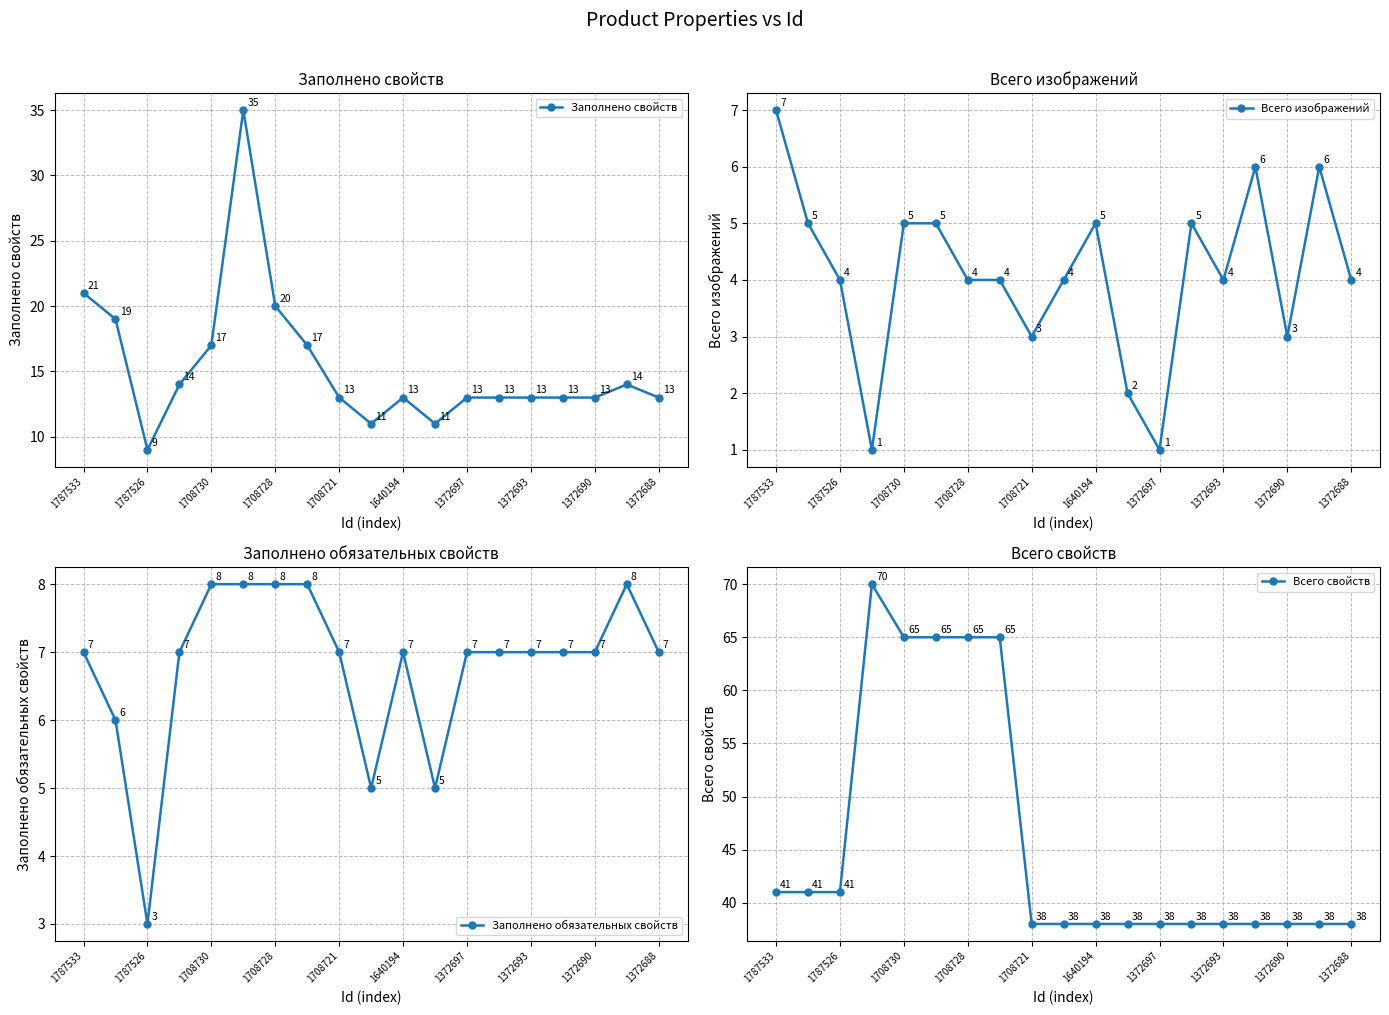

Is it true that Заполнено свойств equals 9 at 1787526?

True